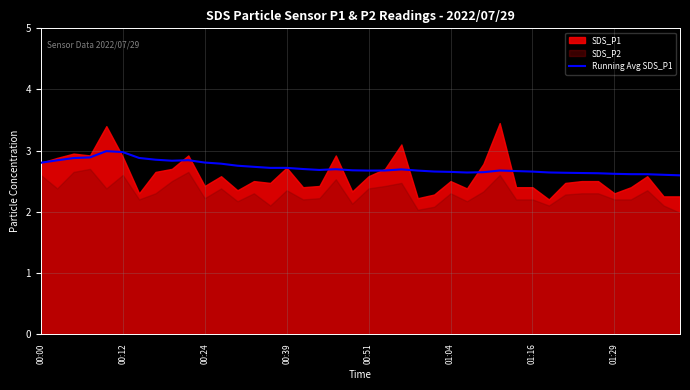

What is the minimum value for Running Avg SDS_P1?

2.6